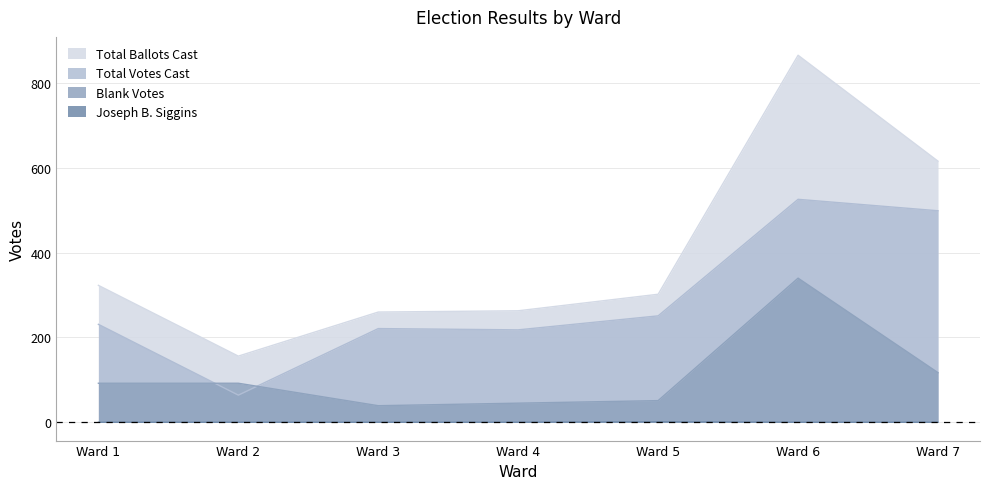

Reading left to right, extract all data points from this chart.

Total Ballots Cast: Ward 1=323	Ward 2=156	Ward 3=260	Ward 4=263	Ward 5=302	Ward 6=866	Ward 7=616
Total Votes Cast: Ward 1=231	Ward 2=64	Ward 3=221	Ward 4=218	Ward 5=251	Ward 6=526	Ward 7=499
Blank Votes: Ward 1=92	Ward 2=92	Ward 3=39	Ward 4=45	Ward 5=51	Ward 6=340	Ward 7=117
Joseph B. Siggins: Ward 1=0	Ward 2=0	Ward 3=0	Ward 4=0	Ward 5=1	Ward 6=0	Ward 7=0